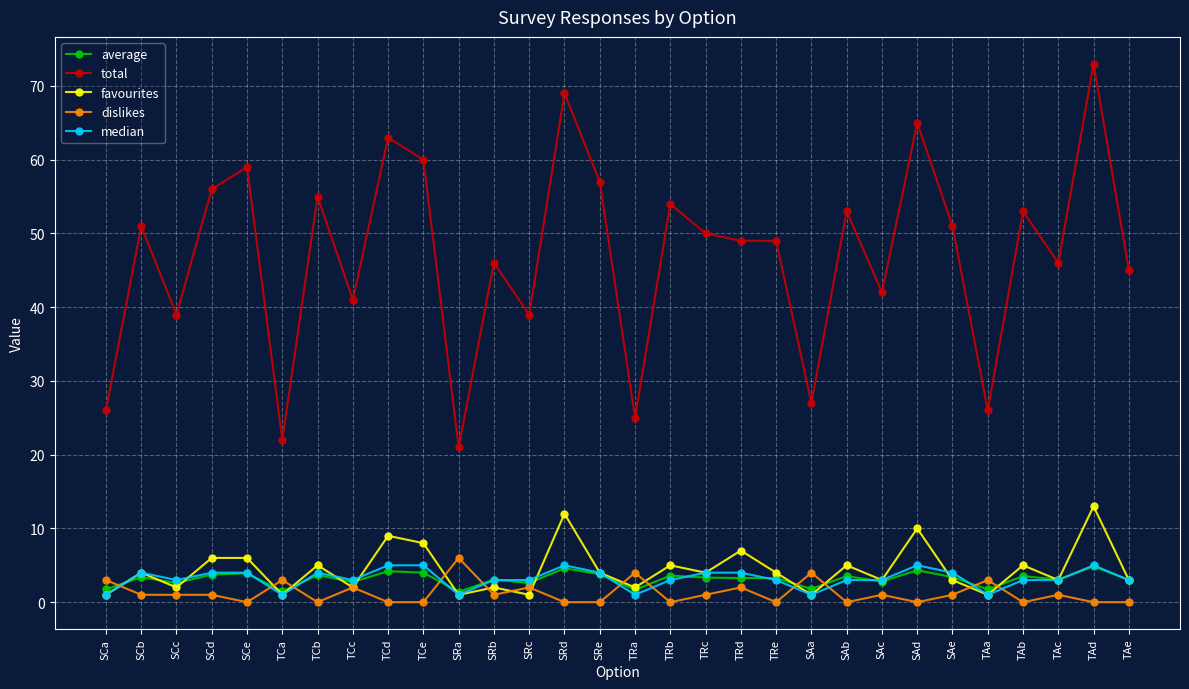

What are all the series names shown in the legend?

average, total, favourites, dislikes, median